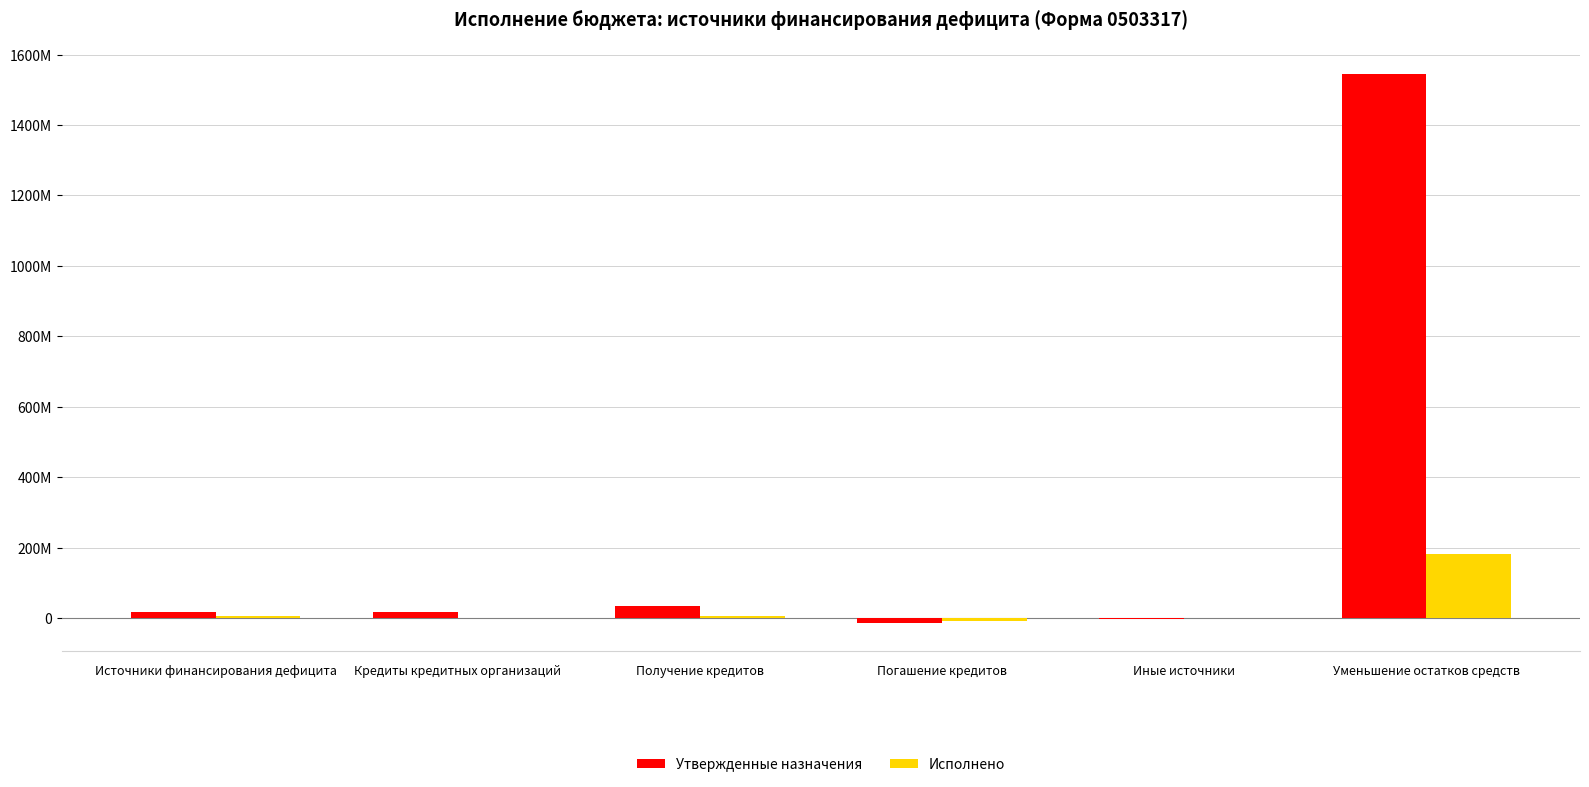

At which label does Исполнено first exceed 7000000?

Источники финансирования дефицита